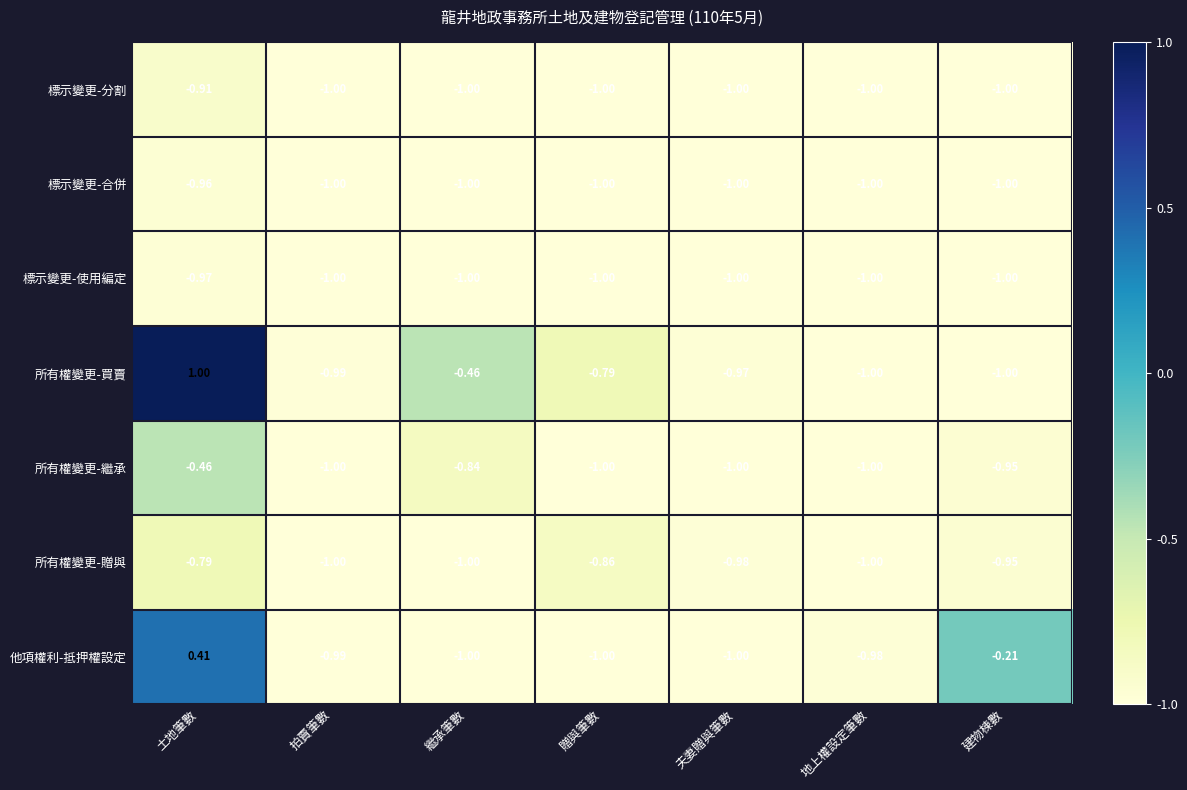

Rank the series by their maximum value, from highest to lowest.

所有權變更-買賣, 他項權利-抵押權設定, 所有權變更-繼承, 所有權變更-贈與, 標示變更-分割, 標示變更-合併, 標示變更-使用編定